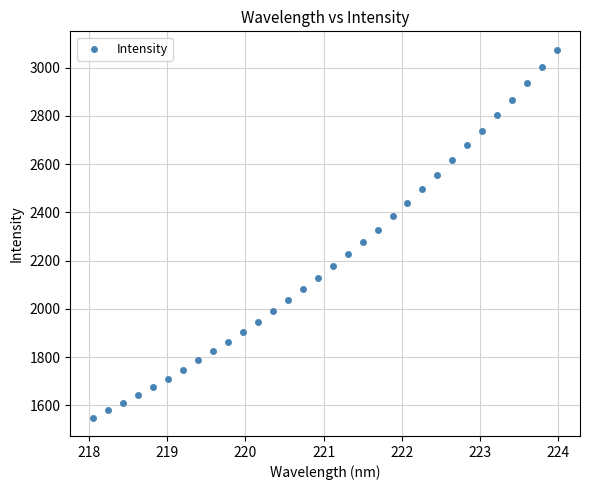

What is the range of X values (max minus min)?

5.9